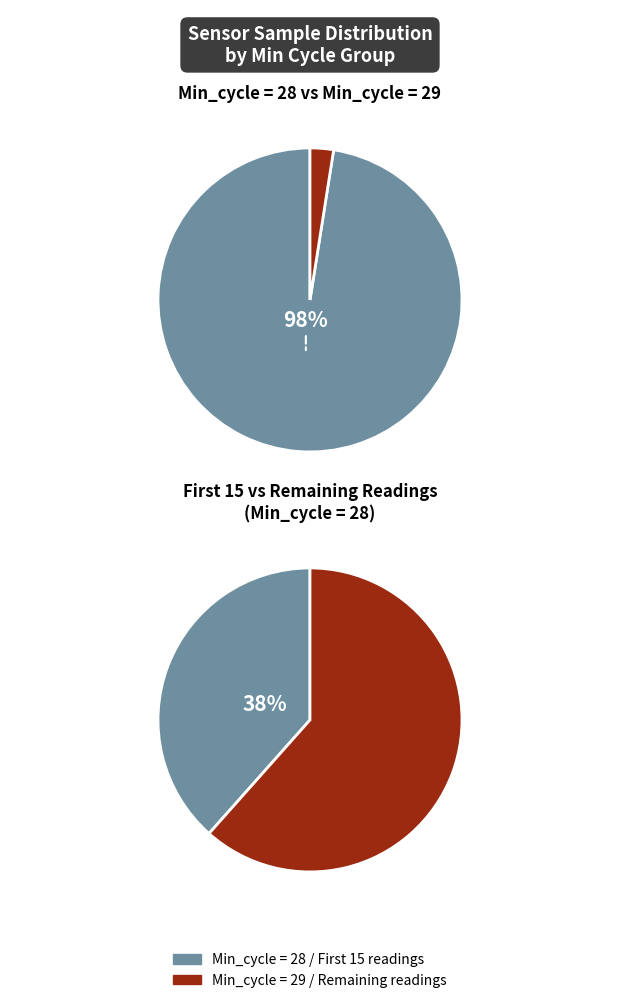

Which category has the smallest portion of the pie?

Min_cycle=29